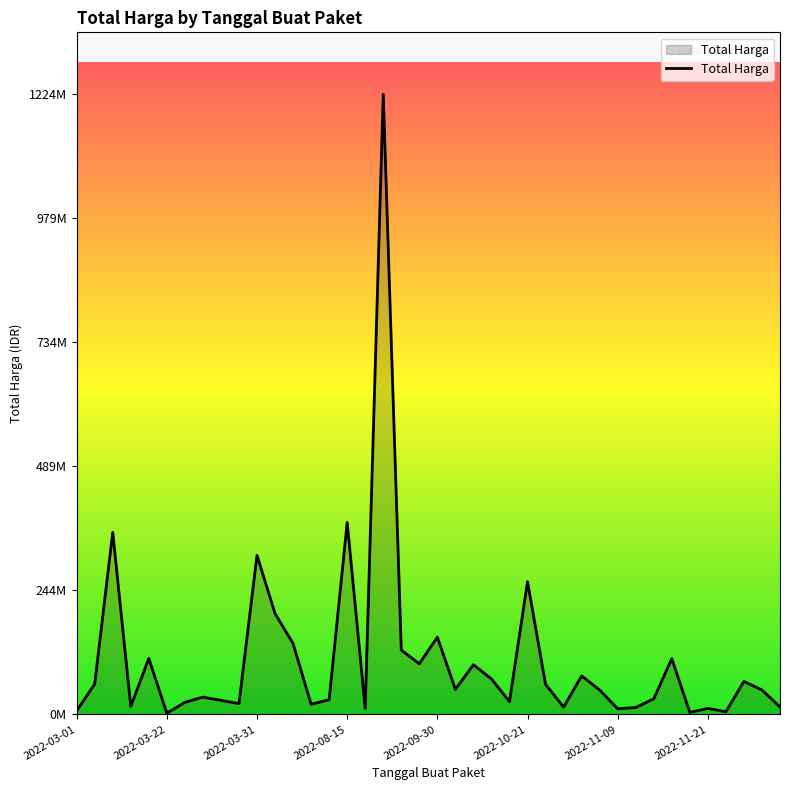

What is the average value?

109389879